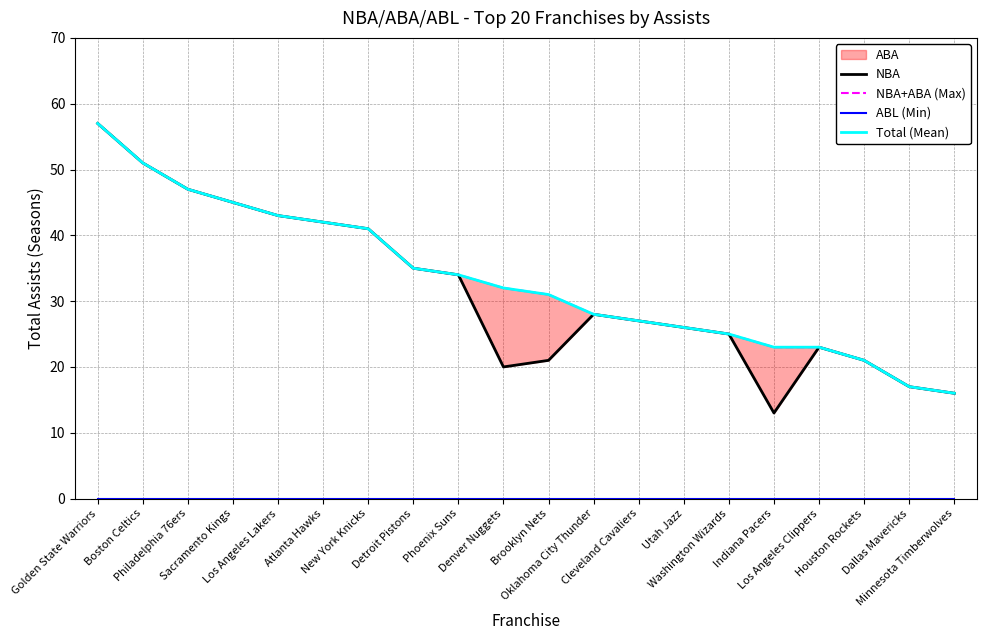

True or false: Total (Mean) and NBA+ABA (Max) intersect in this chart.

False